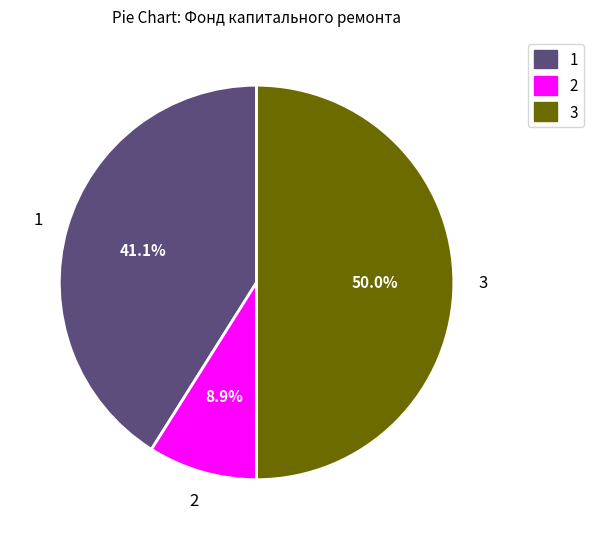

How many segments does this pie chart have?

3